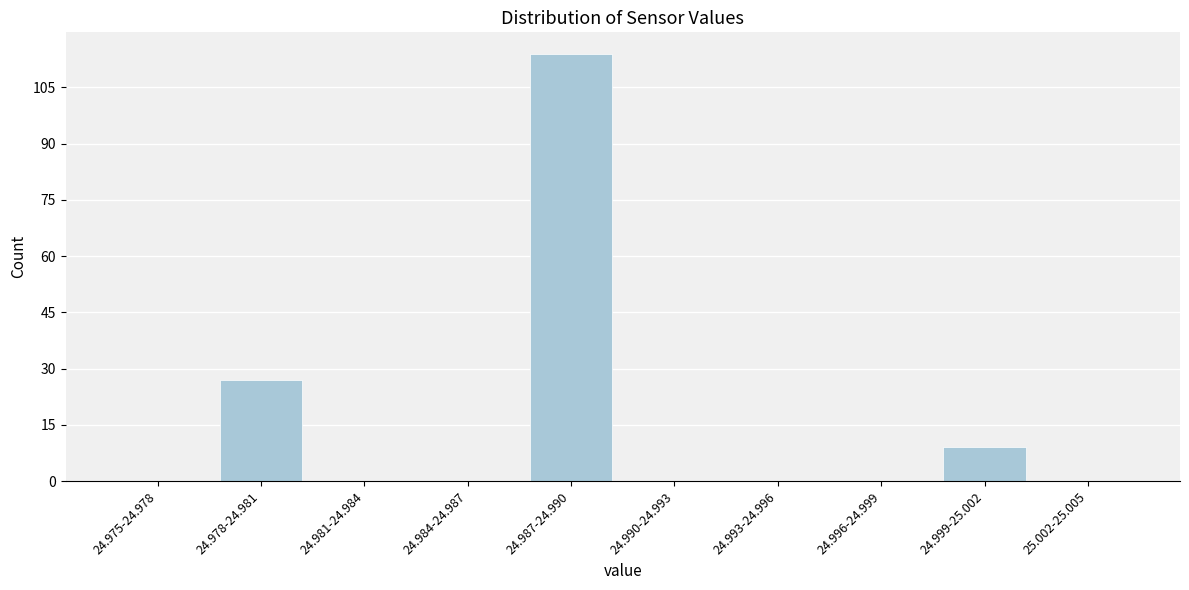

Reading right to left, transcribe all the data shown in this chart.

25.002-25.005=0	24.999-25.002=9	24.996-24.999=0	24.993-24.996=0	24.990-24.993=0	24.987-24.990=114	24.984-24.987=0	24.981-24.984=0	24.978-24.981=27	24.975-24.978=0